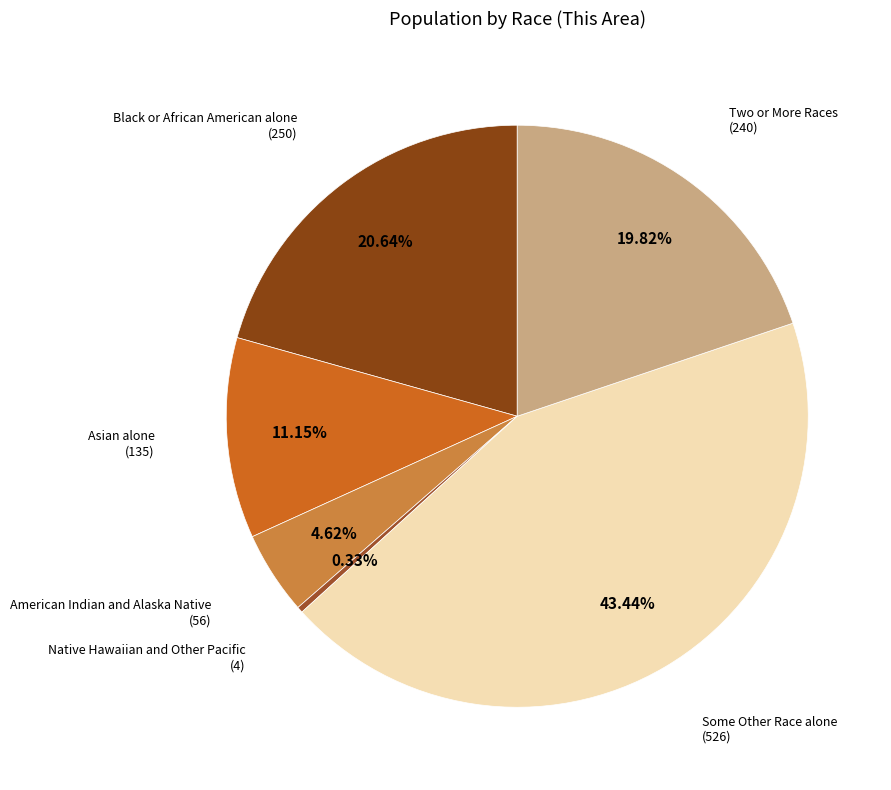

How many slices are in this pie chart?

6